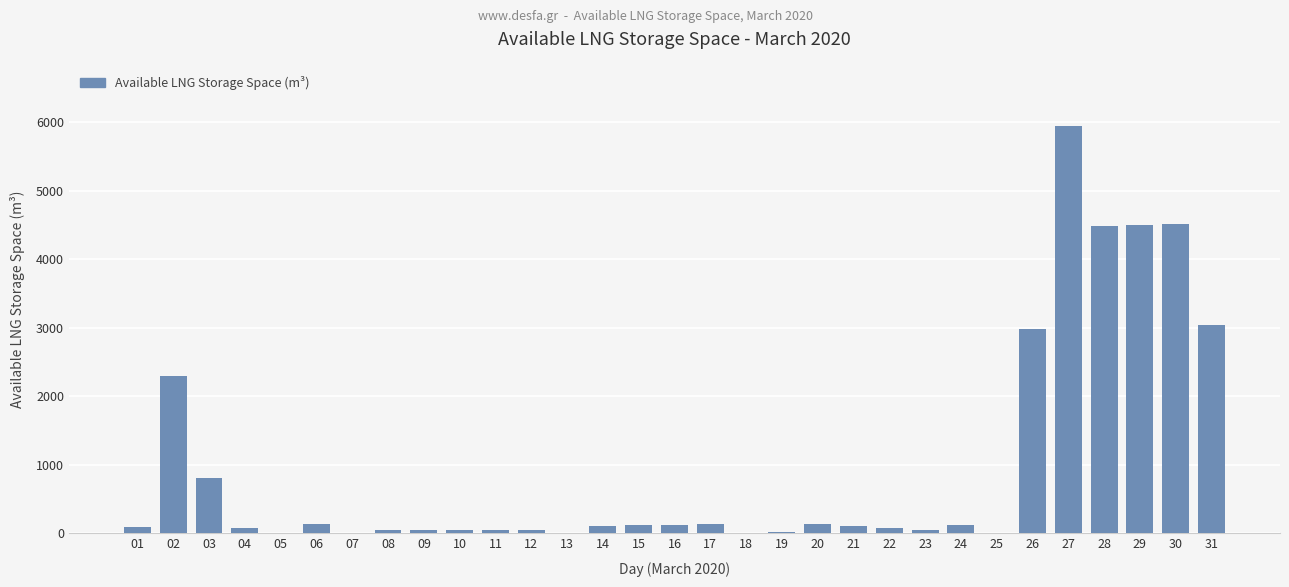

Approximately how many times larger is the value at 09 compared to 06?

0.3